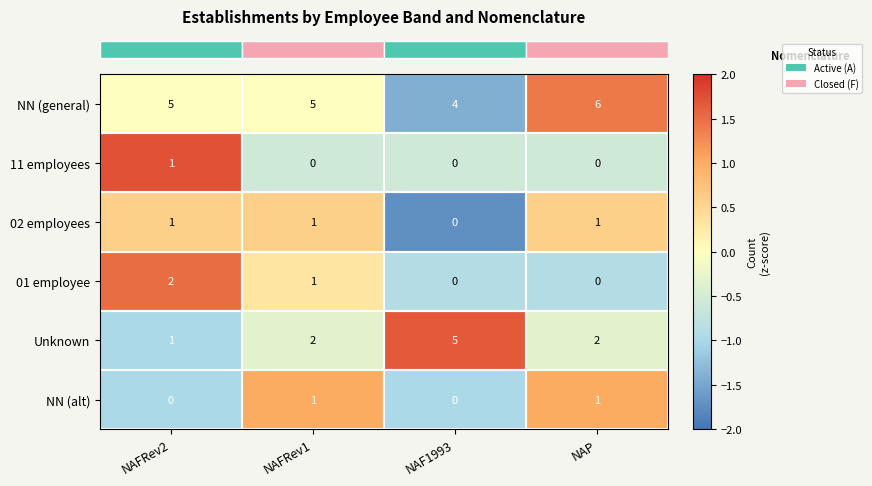

How many series are shown in this chart?

6